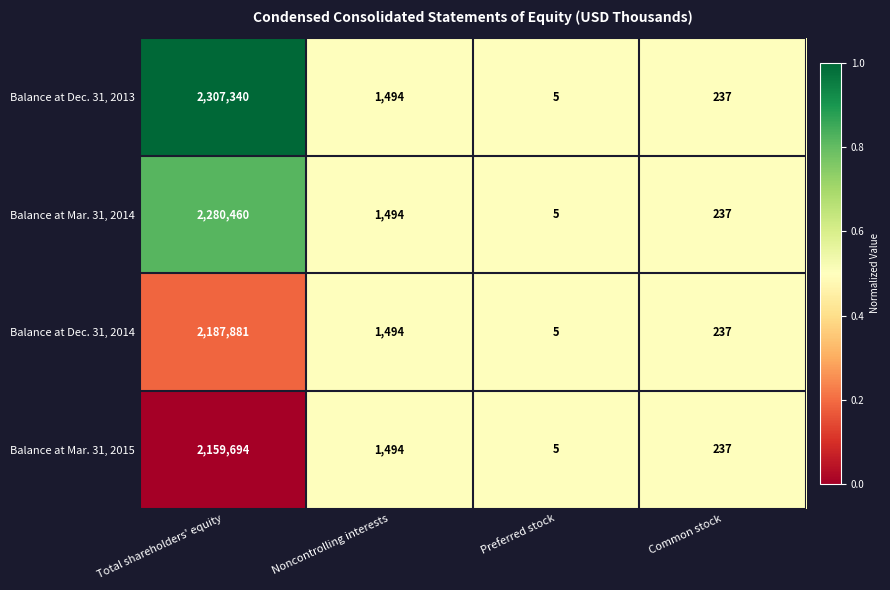

Which series has the widest spread of values?

Balance at Dec. 31, 2013